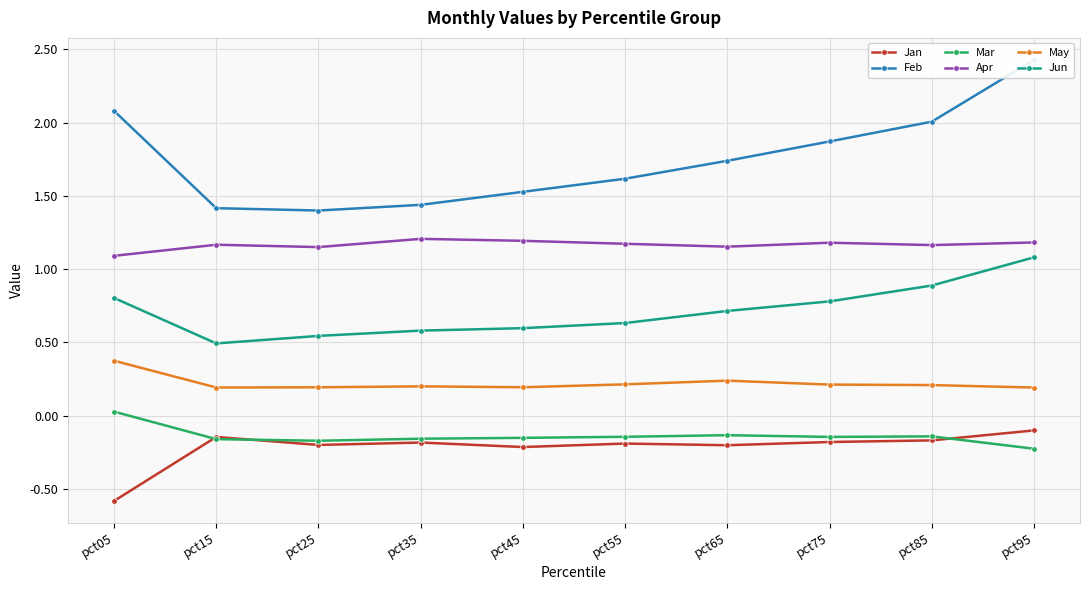

How many lines are shown in the chart?

6